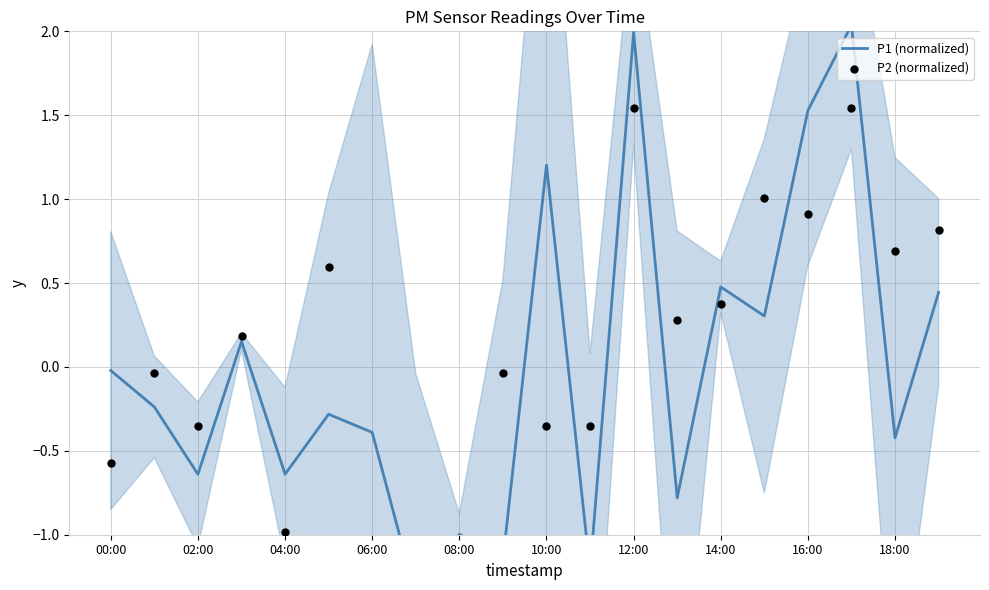

Which series reaches the maximum Y coordinate?

P1 (normalized)